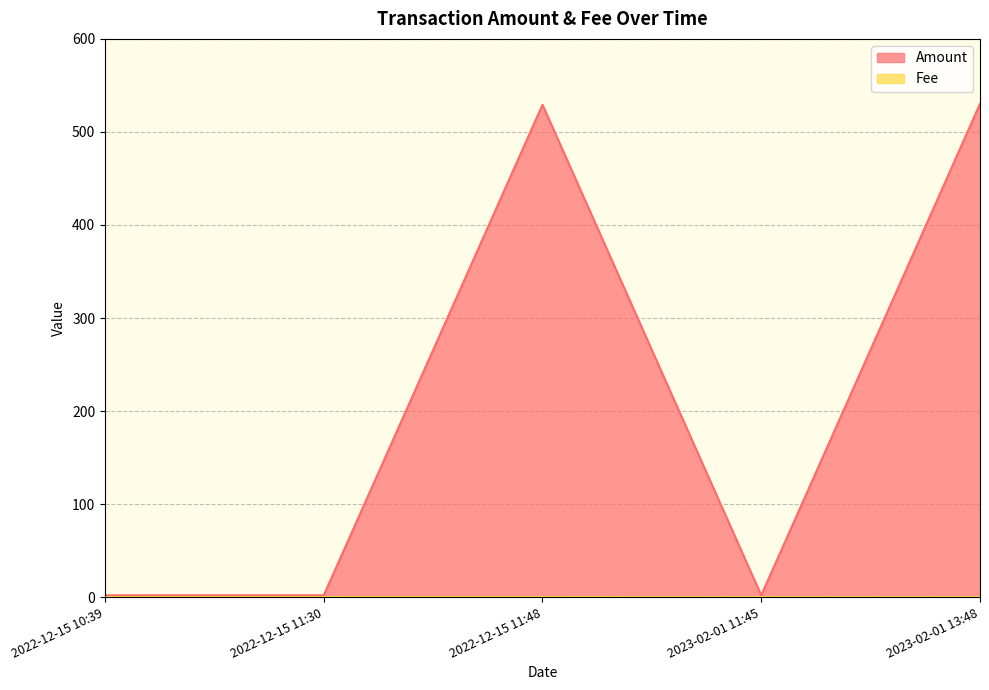

At 2023-02-01 11:45, list the series in order from largest to smallest.

Amount, Fee